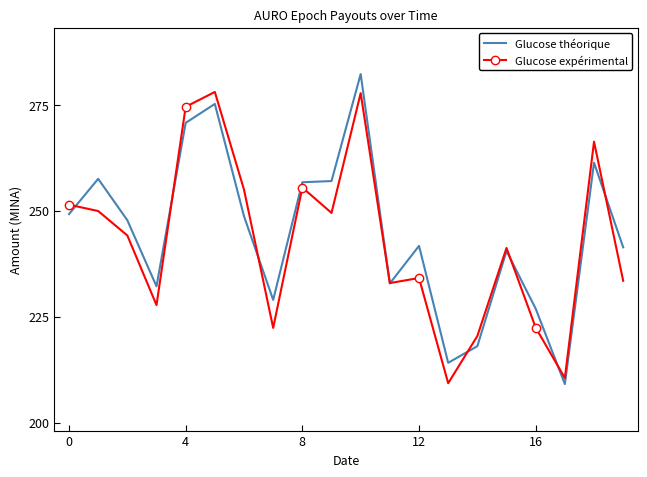

What is the maximum value for Glucose théorique?

282.2